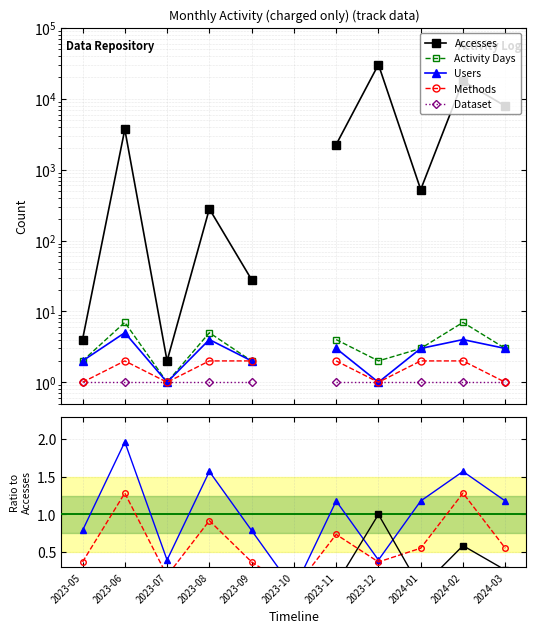

Where is the first local maximum for Activity Days?

2023-06